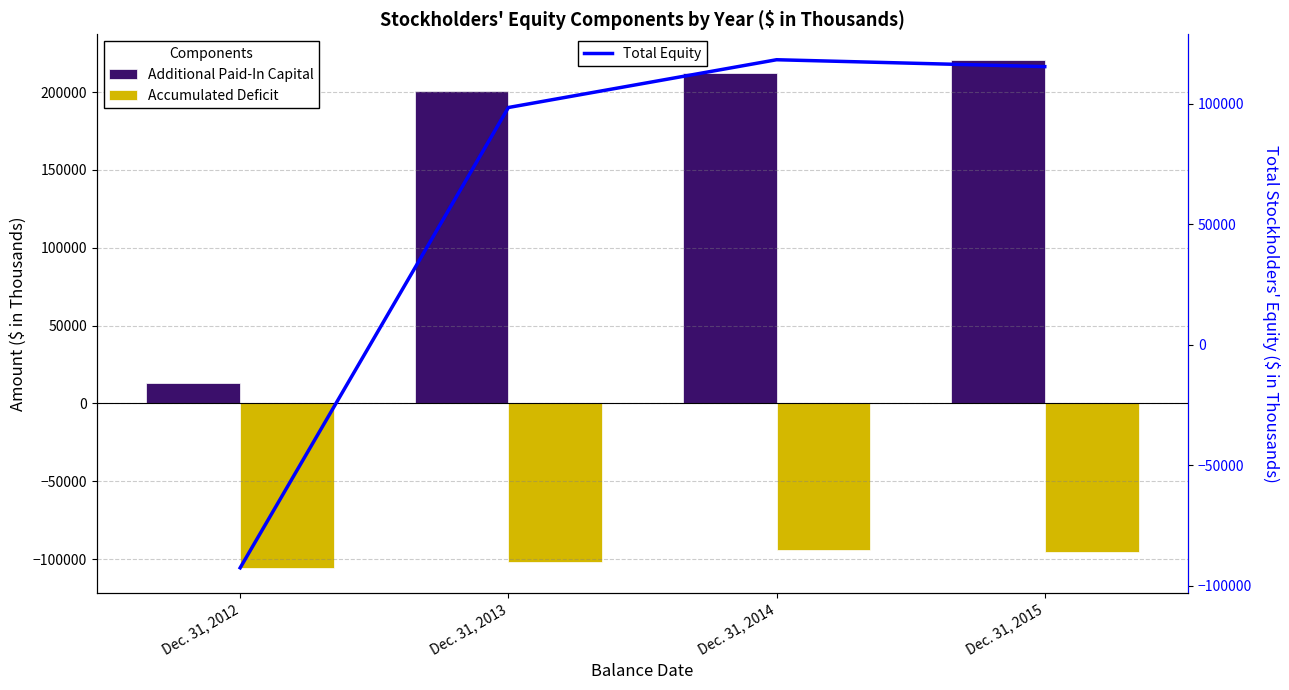

Which series has the largest total across all categories?

Additional Paid-In Capital